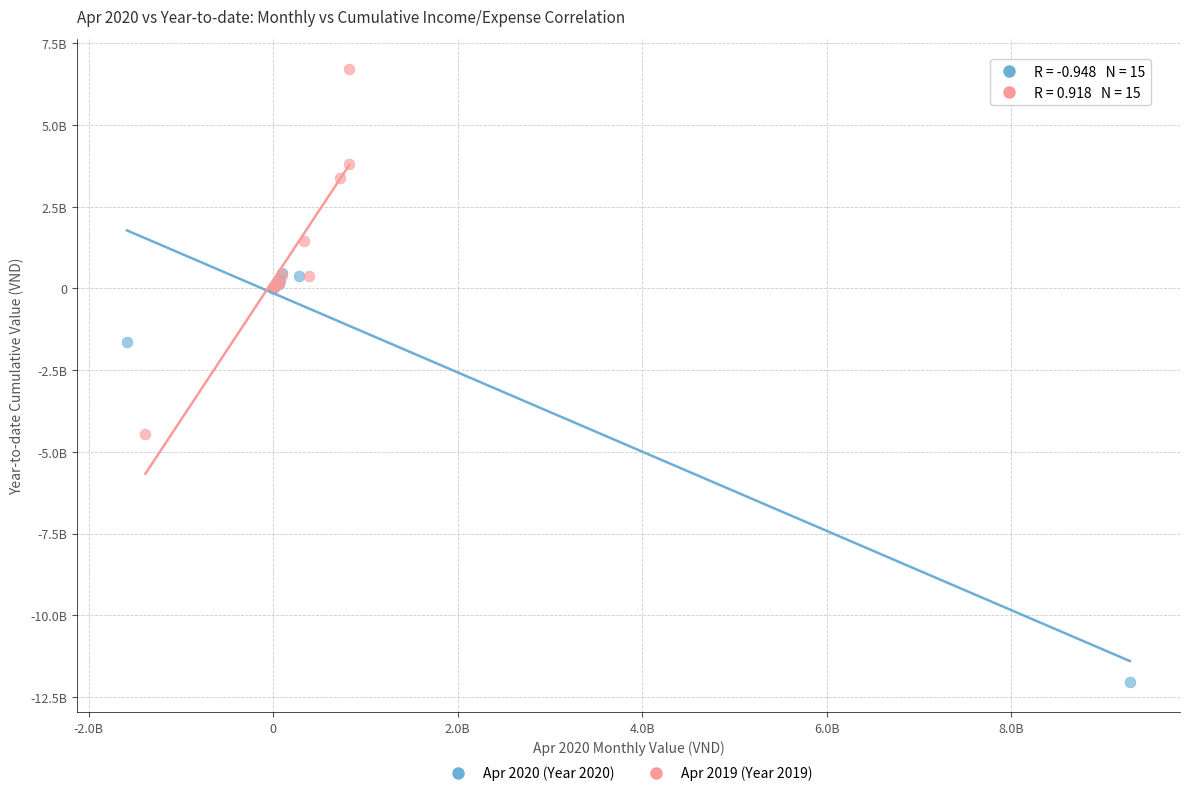

What are all the series names shown in the legend?

Apr 2020 (Year 2020), Apr 2019 (Year 2019)